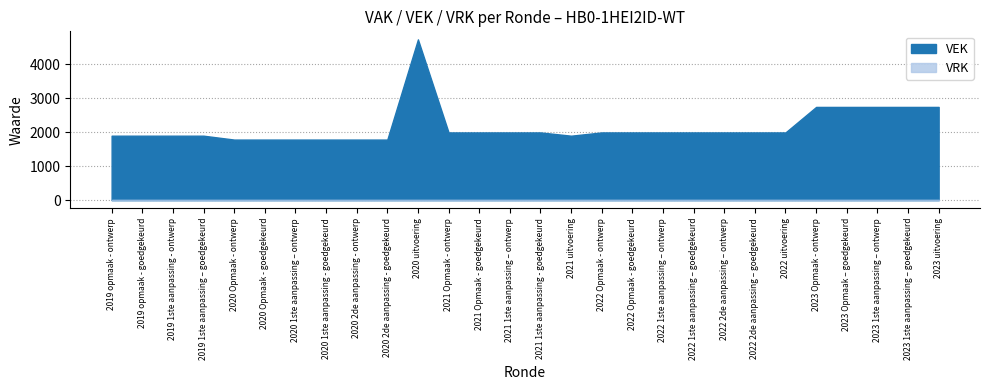

Which has a higher value, 2020 1ste aanpassing - goedgekeurd or 2021 Opmaak - goedgekeurd?

2021 Opmaak - goedgekeurd